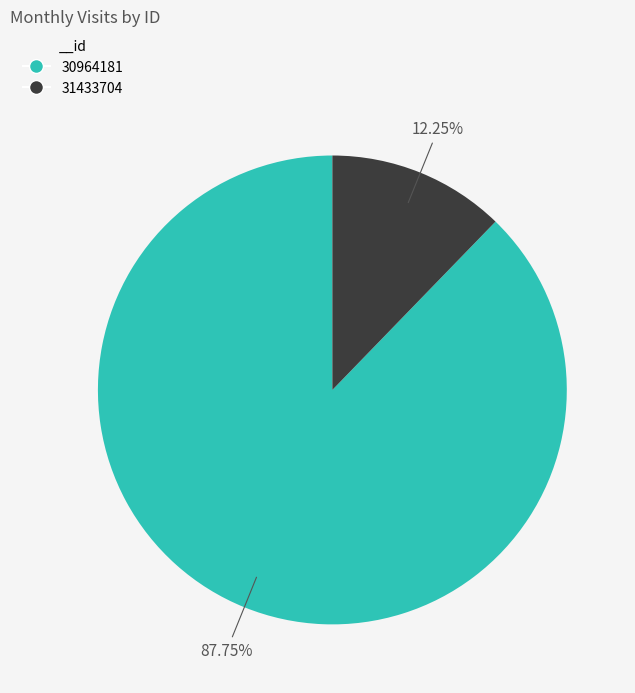

Which has a higher value, 31433704 or 30964181?

30964181